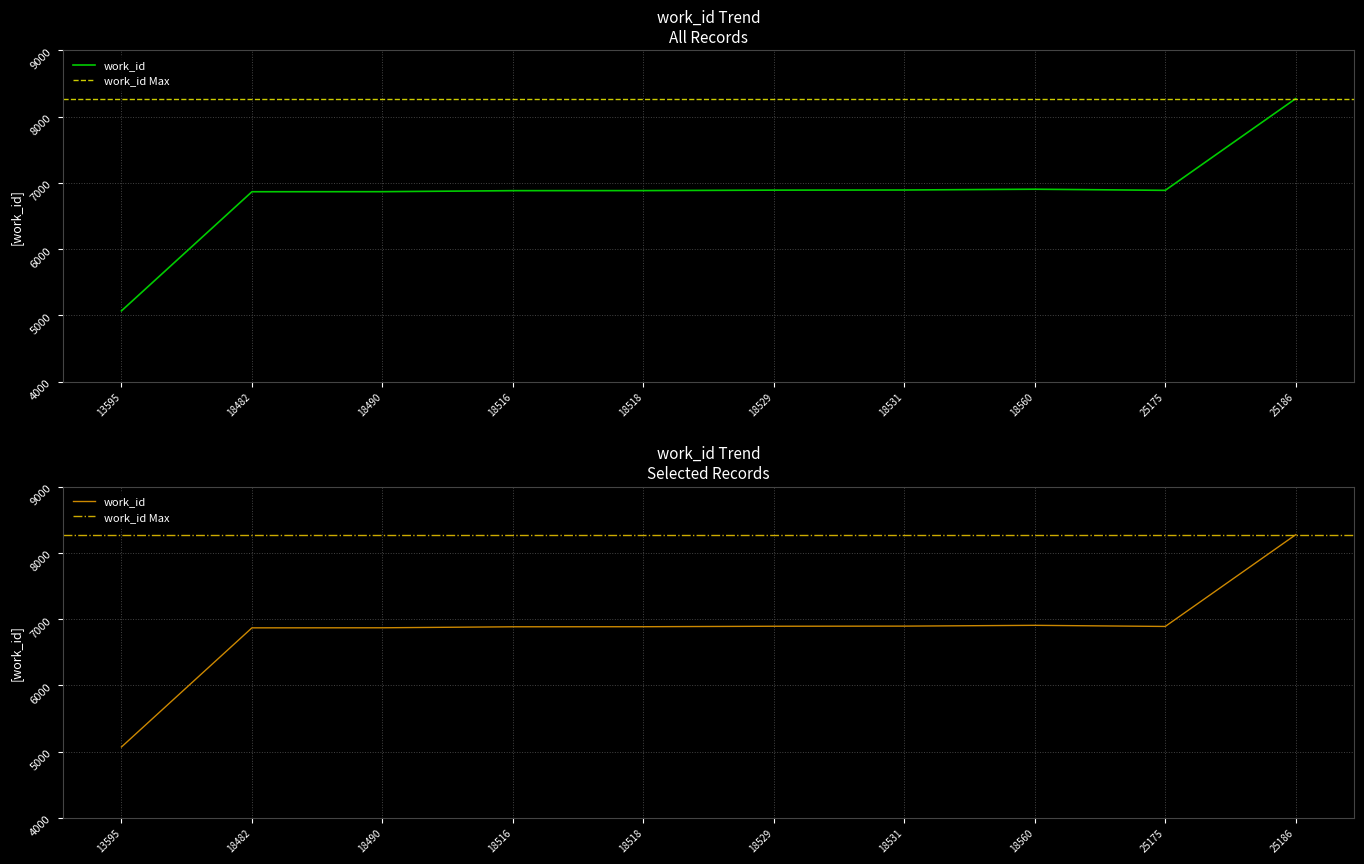

At which category does the data reach its first local valley?

25175